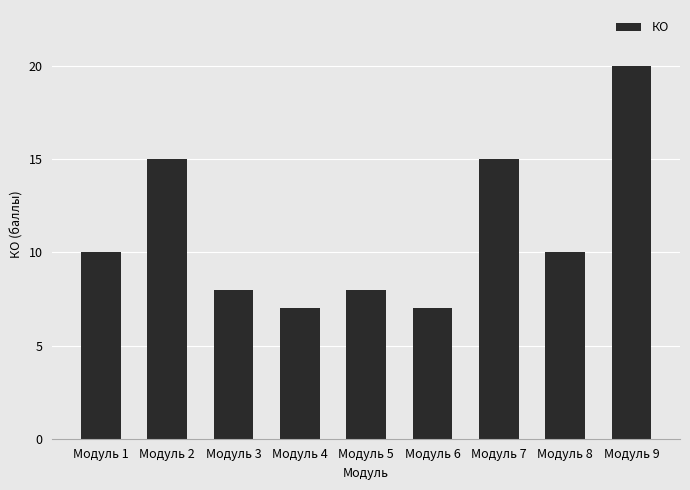

What is the value of the 3rd bar from the left?

8